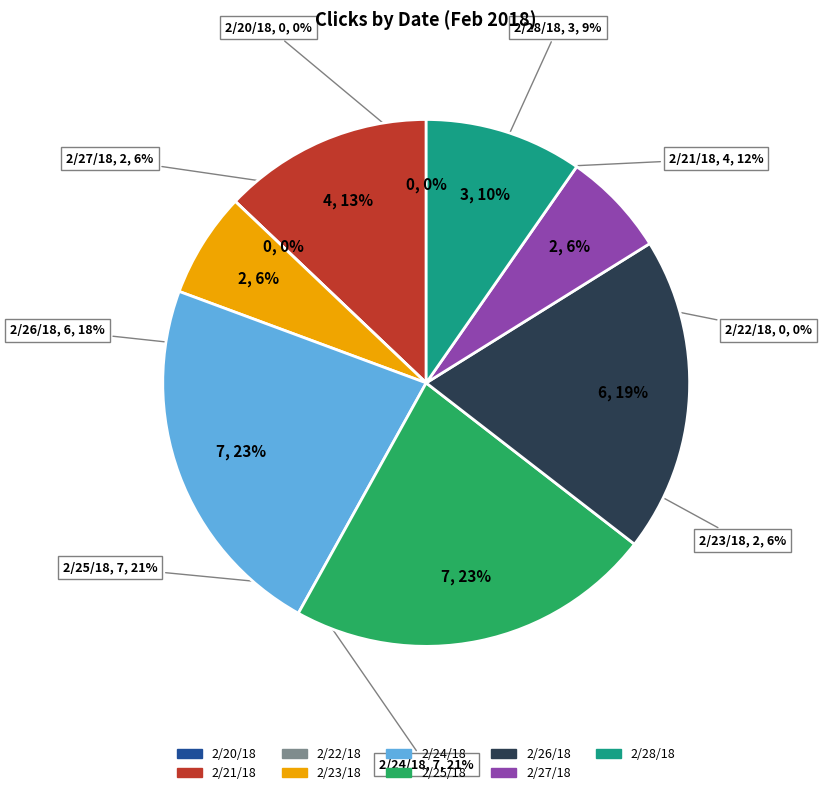

How much of the chart is everything except 2/27/18?

93.5%